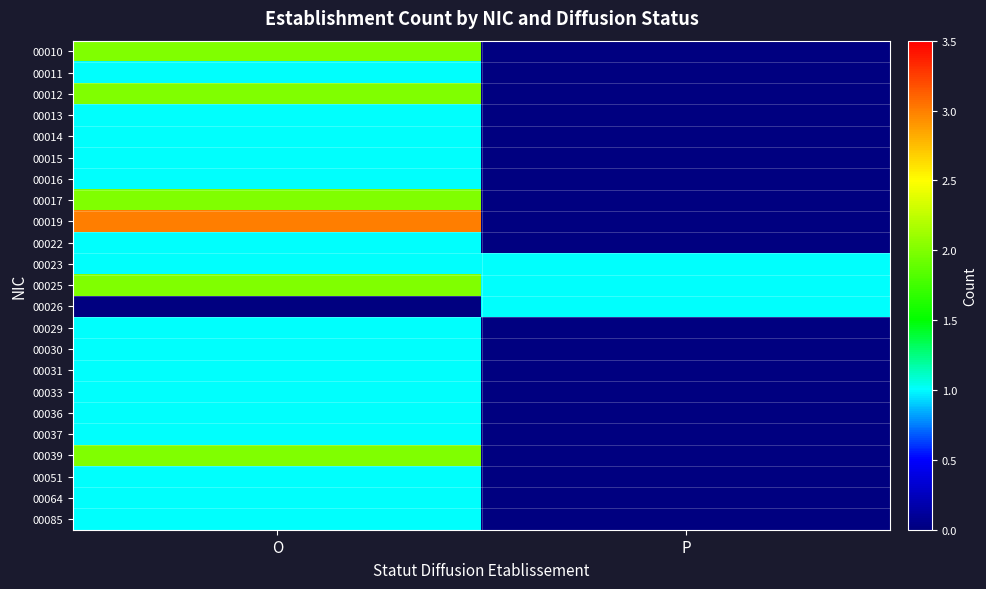

What is the difference between the highest and lowest values at O?

3